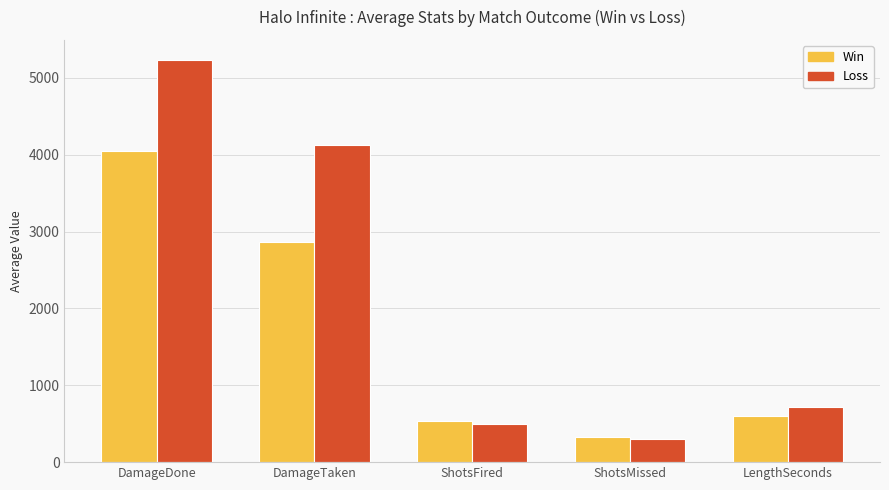

Between DamageDone and LengthSeconds, which series saw the biggest shift?

Loss